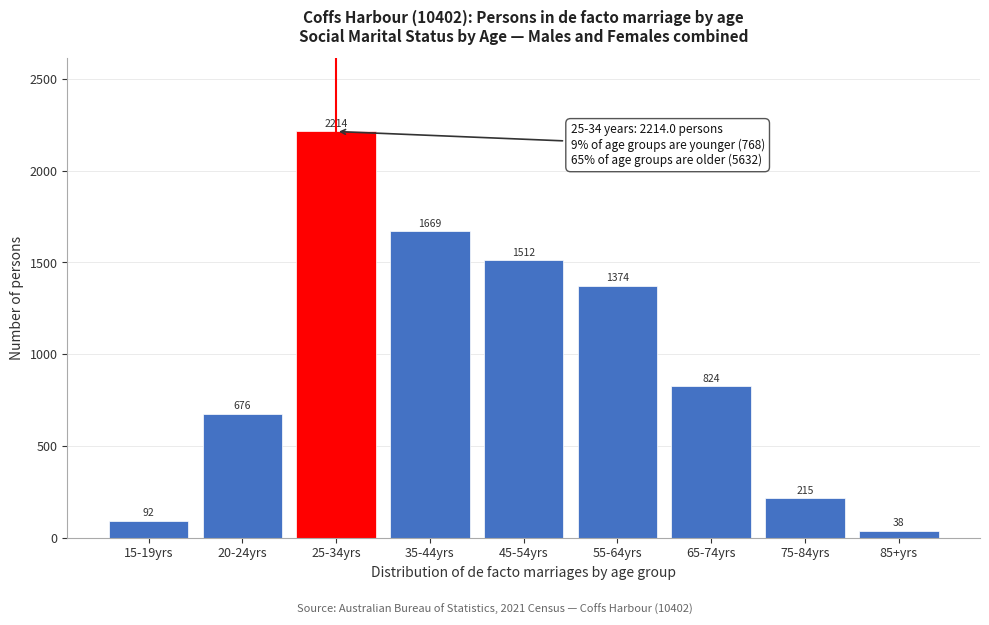

Reading right to left, what are all the values shown in this chart?

38	215	824	1374	1512	1669	2214	676	92